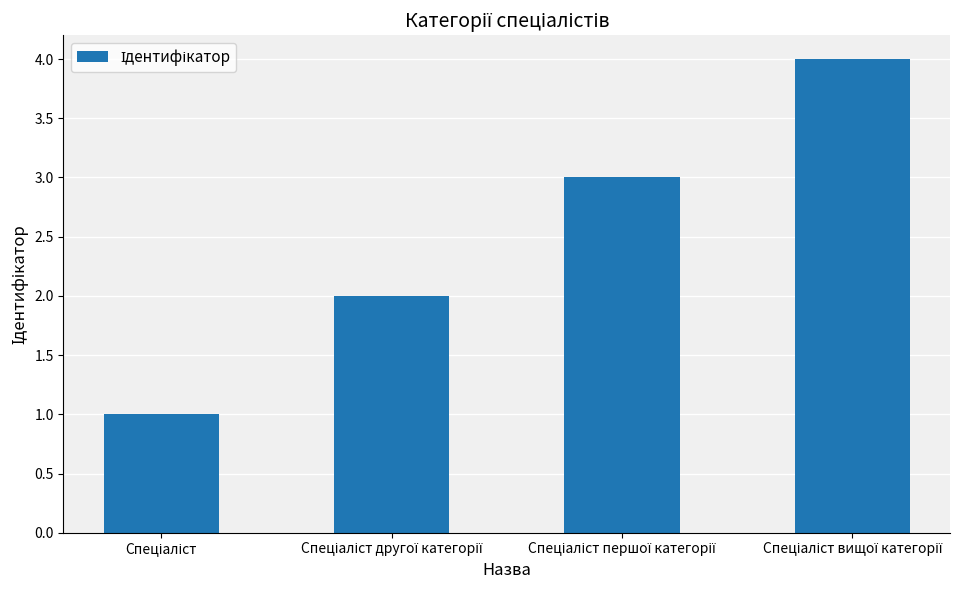

What is the difference between the maximum and minimum values?

3